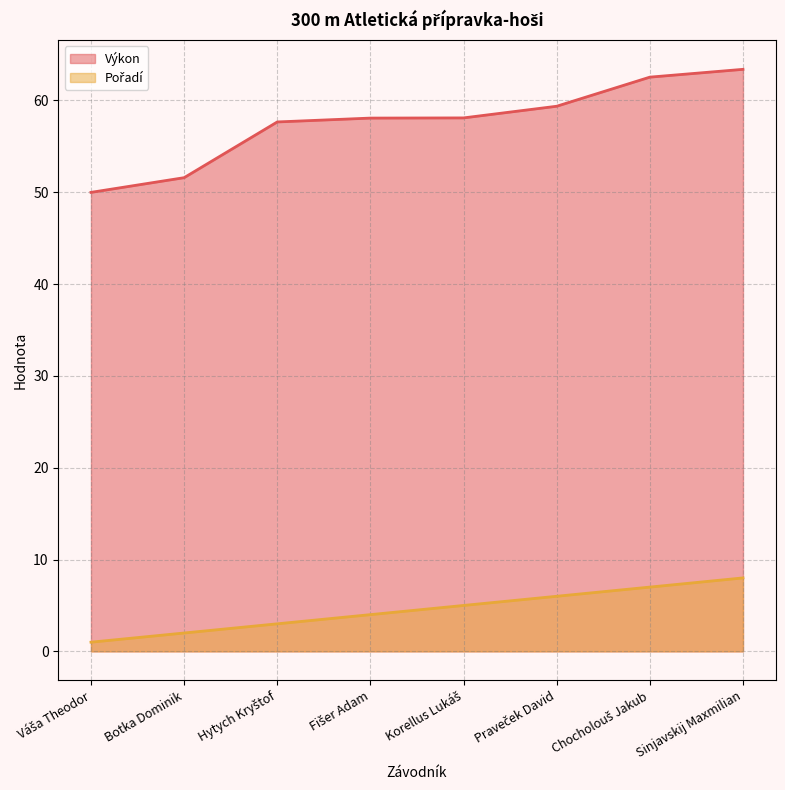

Reading left to right, what are all the values shown in this chart?

Pořadí: Váša Theodor=1.0	Botka Dominik=2.0	Hytych Kryštof=3.0	Fišer Adam=4.0	Korellus Lukáš=5.0	Praveček David=6.0	Chocholouš Jakub=7.0	Sinjavskij Maxmilian=8.0
Výkon: Váša Theodor=50.0	Botka Dominik=51.6	Hytych Kryštof=57.7	Fišer Adam=58.1	Korellus Lukáš=58.1	Praveček David=59.4	Chocholouš Jakub=62.5	Sinjavskij Maxmilian=63.4